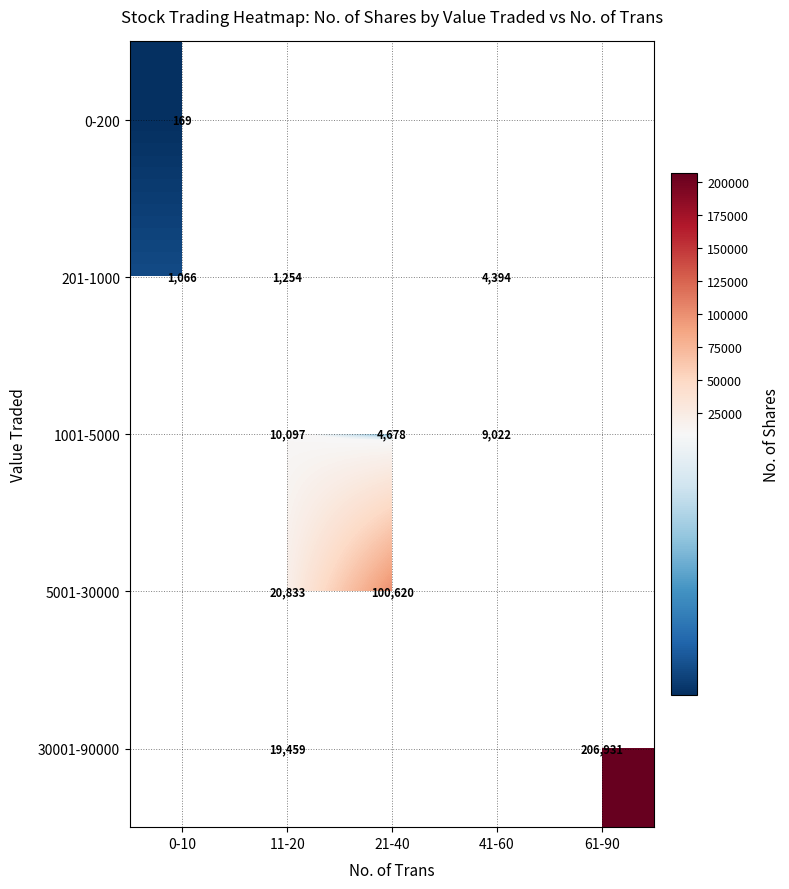

Is it true that 30001-90000 equals 99414 at 61-90?

False